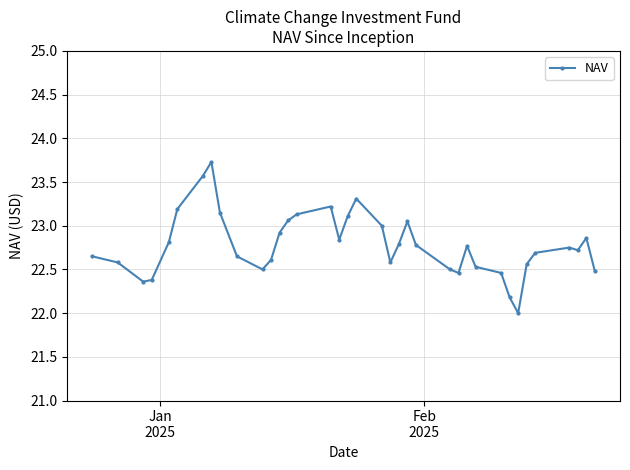

What is the sum of all values?

842.9